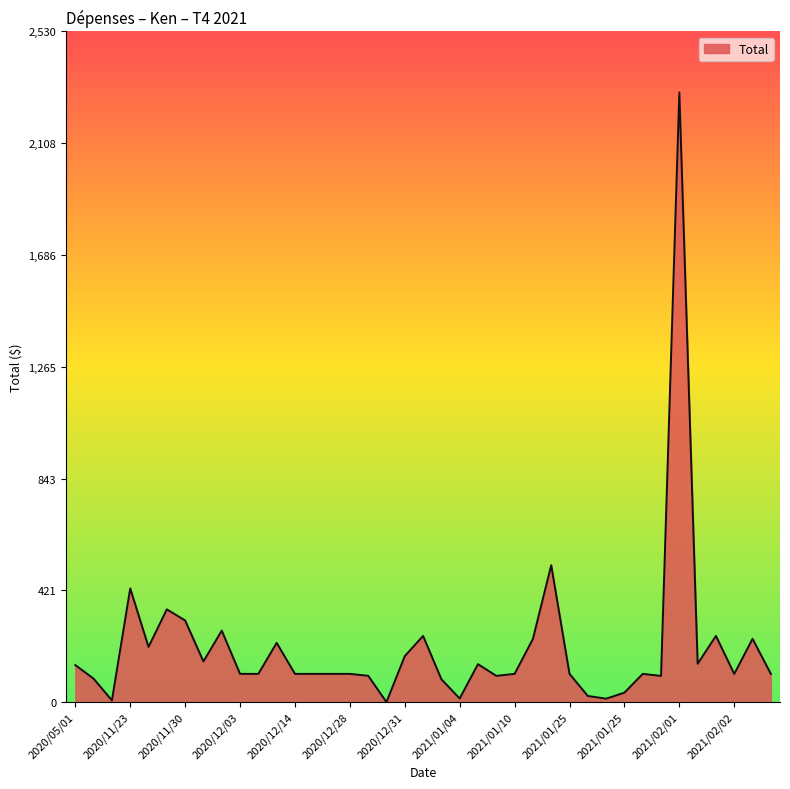

What is the difference between the maximum and minimum values?

2299.9